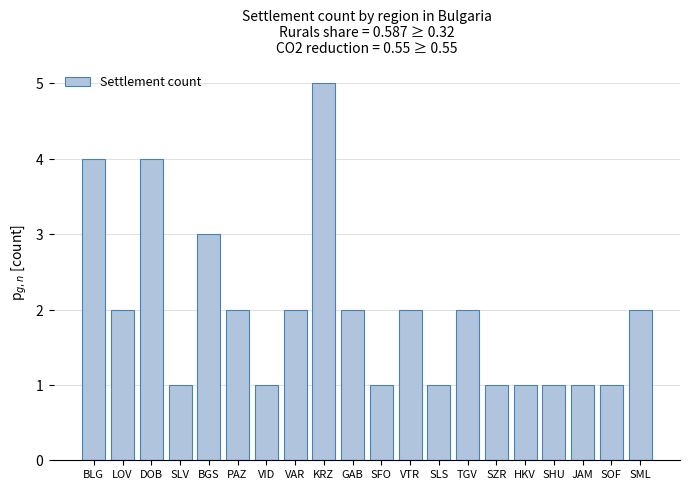

At which category does the chart reach its peak across all series?

KRZ